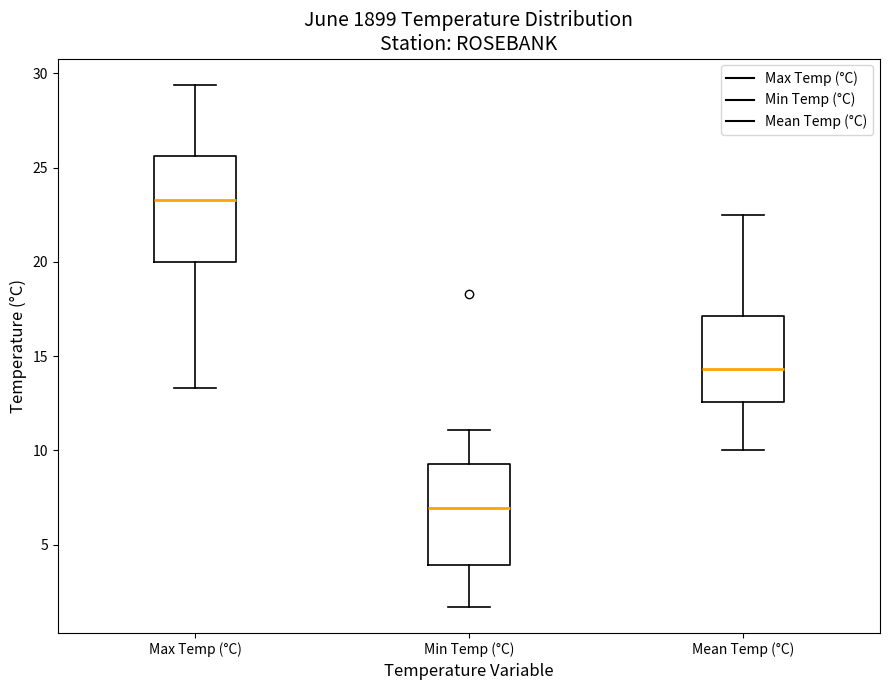

Reading left to right, read every box against the y-axis: the position of its median line, the range the box covers, and the ends of its whiskers. The values are not printed on the chart, so give them approximately, as read against the axis.

Max Temp (°C): median 23.5, box 20.0 to 25.5, whiskers 13.5 to 29.5
Min Temp (°C): median 7.0, box 4.0 to 9.5, whiskers 1.5 to 11.0
Mean Temp (°C): median 14.5, box 12.5 to 17.0, whiskers 10.0 to 22.5